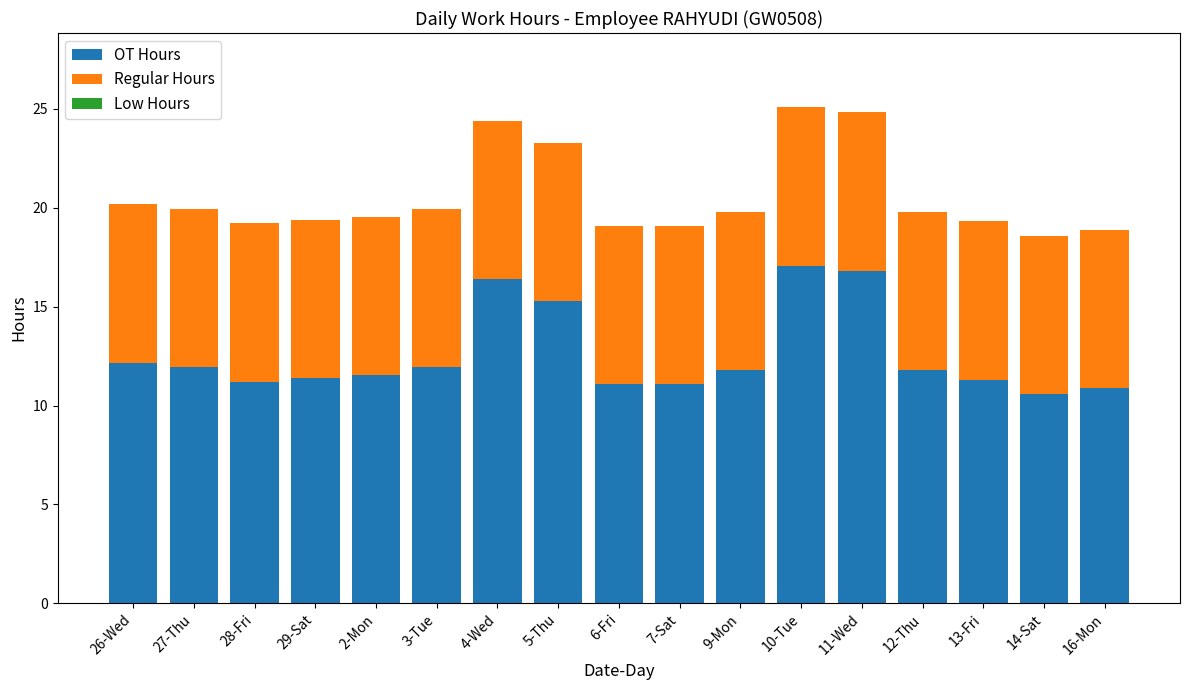

Does the chart contain any negative values?

No